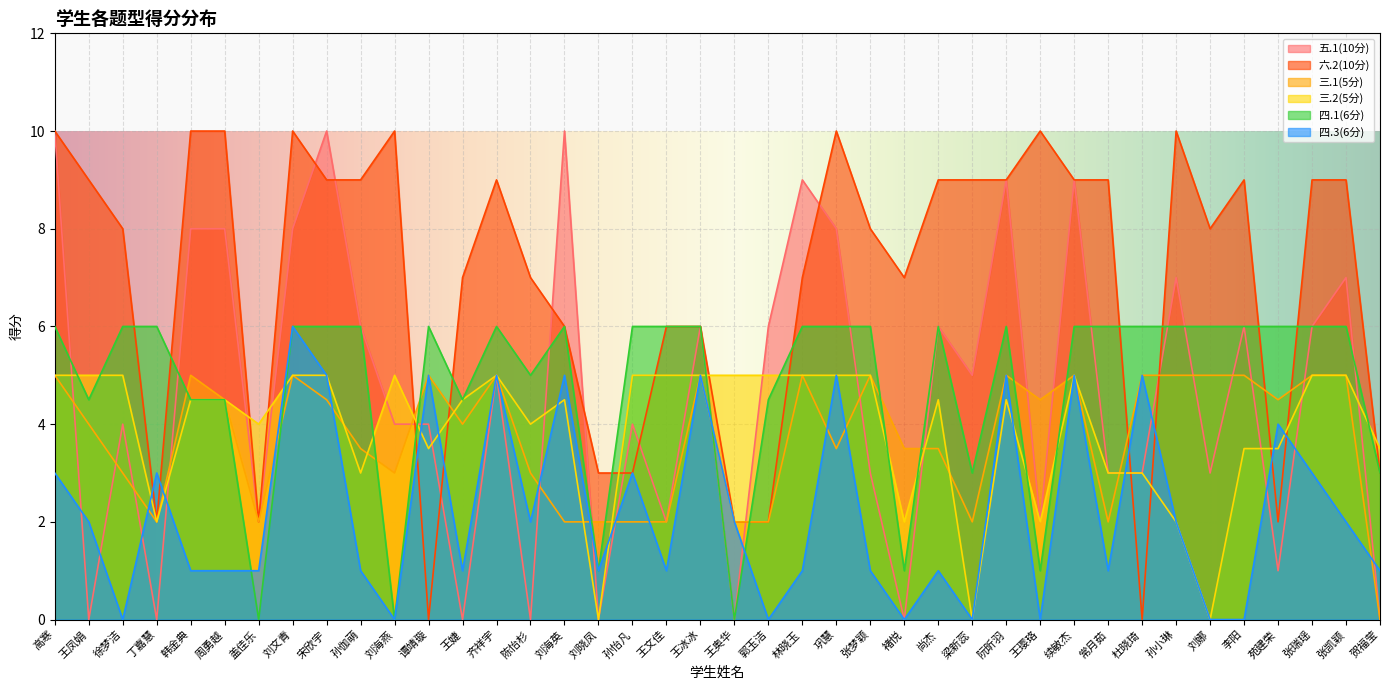

What is the value of the 四.3(6分) point at the 15th from the left?

2.0